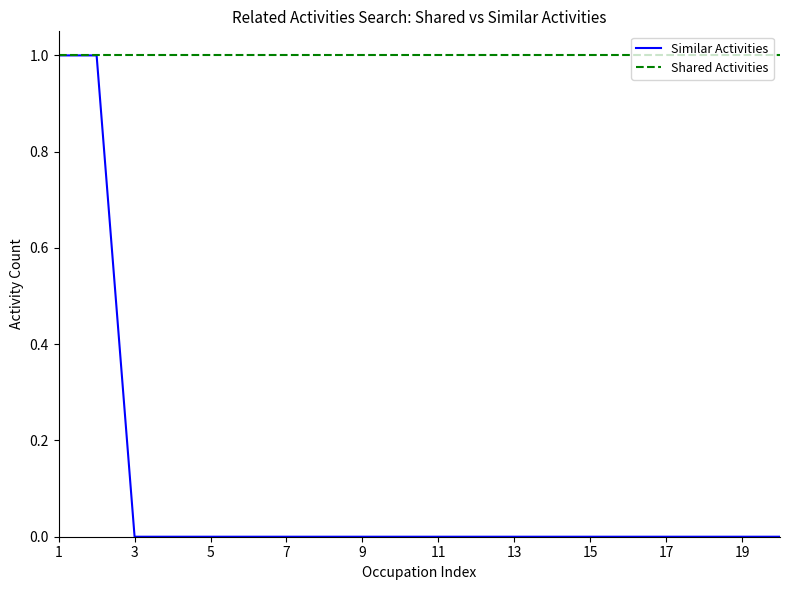

Rank the series by their average value, from lowest to highest.

Similar Activities, Shared Activities